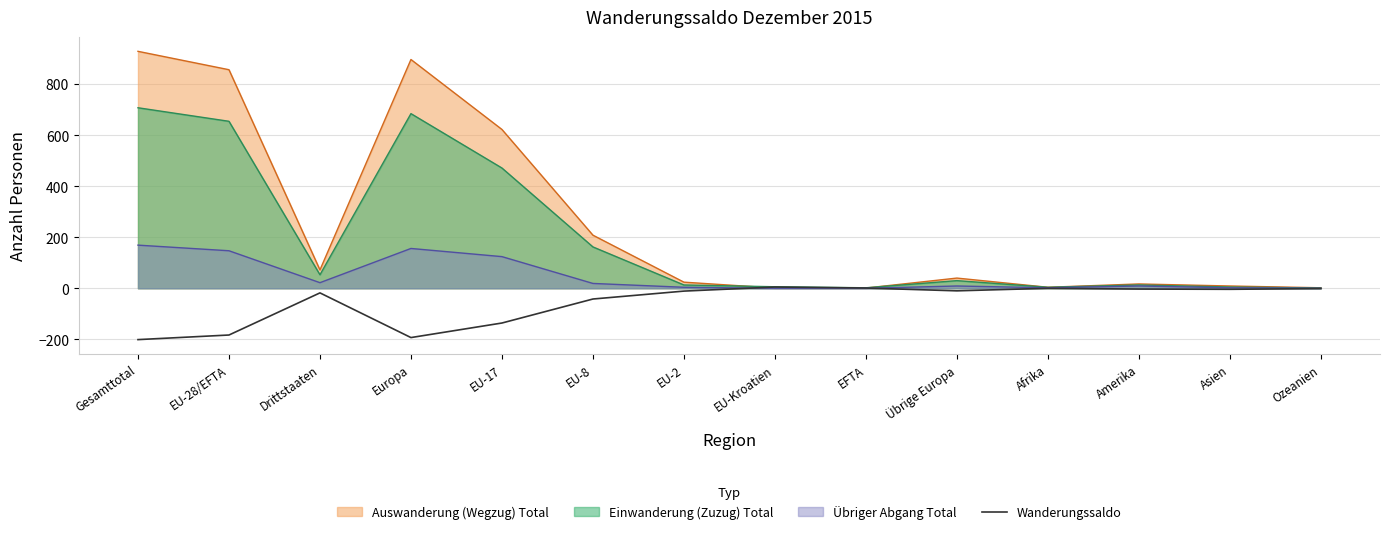

What is the label of the 5th point from the left?

EU-17